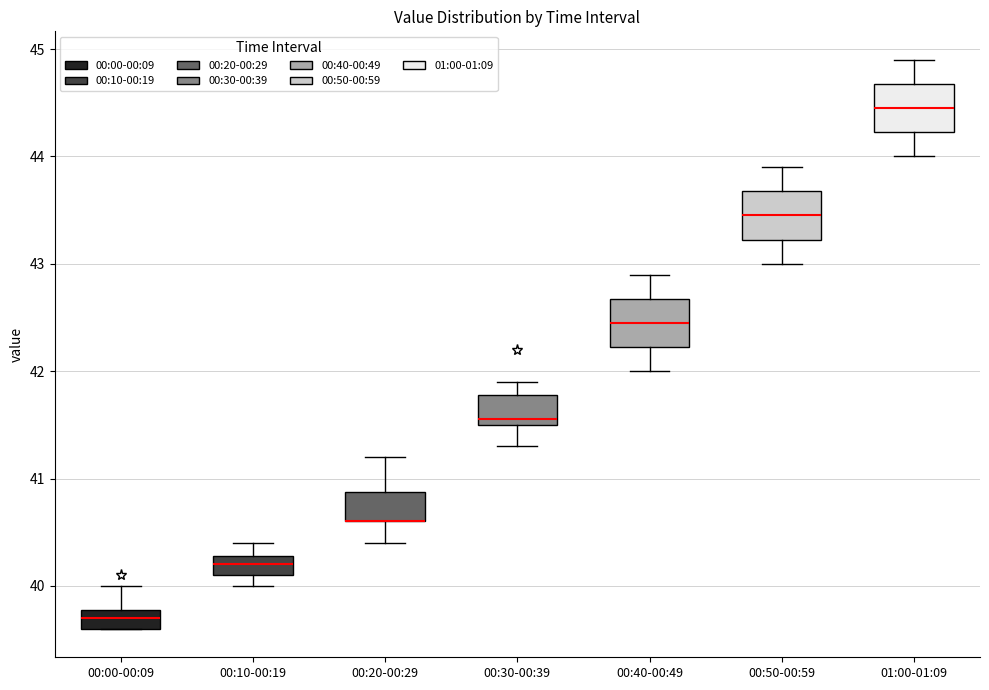

Reading left to right, transcribe this box plot: for each box, give where its median line is, the range the box spans, and where its two whiskers end, as read against the y-axis. The values are not printed on the chart, so give them approximately, as read against the axis.

00:00-00:09: median 39.7, box 39.6 to 39.8, whiskers 39.6 to 40.0
00:10-00:19: median 40.2, box 40.1 to 40.3, whiskers 40.0 to 40.4
00:20-00:29: median 40.6 (drawn on the box's lower edge), box 40.6 to 40.9, whiskers 40.4 to 41.2
00:30-00:39: median 41.6, box 41.5 to 41.8, whiskers 41.3 to 41.9
00:40-00:49: median 42.5, box 42.2 to 42.7, whiskers 42.0 to 42.9
00:50-00:59: median 43.5, box 43.2 to 43.7, whiskers 43.0 to 43.9
01:00-01:09: median 44.5, box 44.2 to 44.7, whiskers 44.0 to 44.9